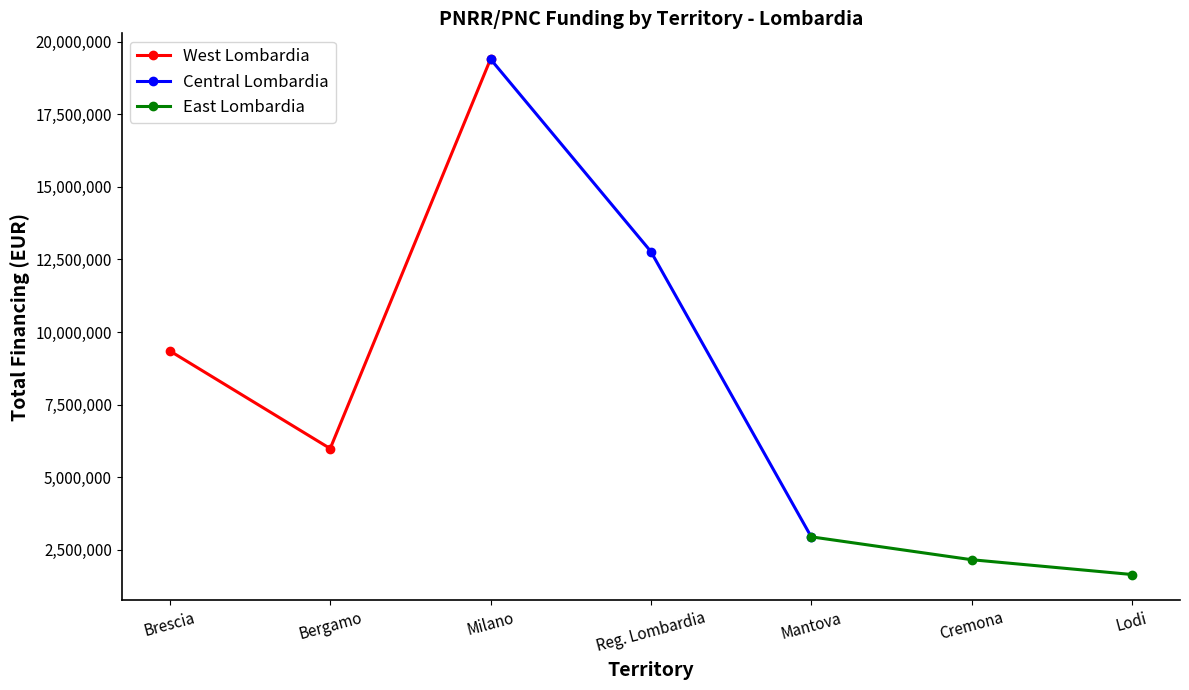

What is the value of the West Lombardia point at the 1st from the left?

9348462.0